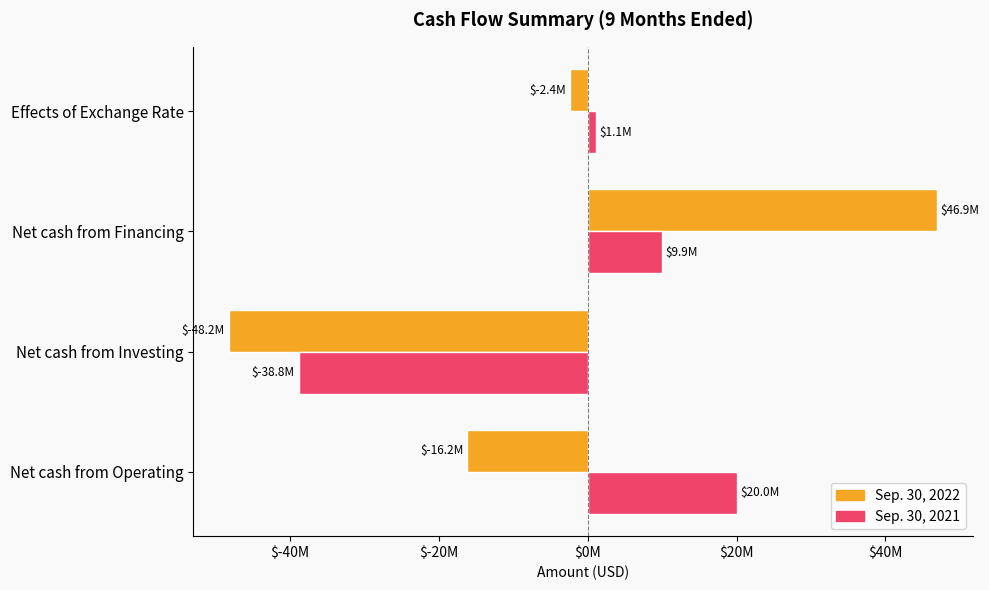

What are all the series names shown in the legend?

Sep. 30, 2022, Sep. 30, 2021